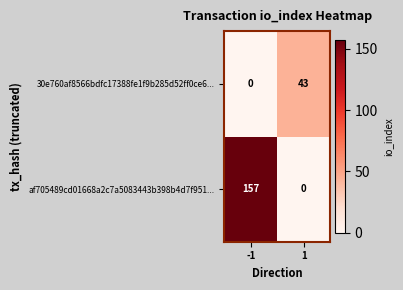

Which series has the largest range (max minus min)?

af705489cd01668a2c7a5083443b398b4d7f951...